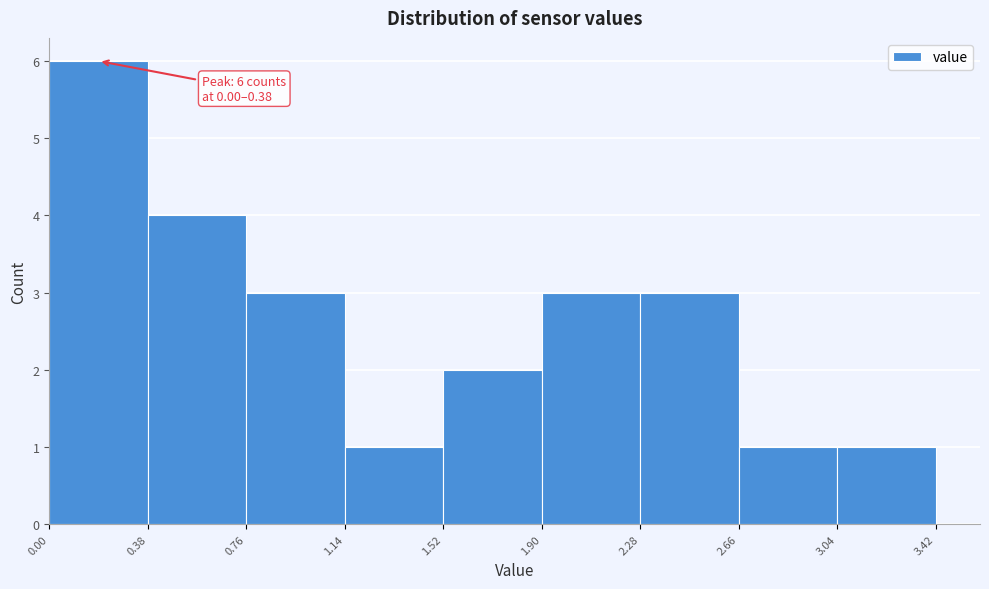

Over which range of the x-axis is the bar tallest?

0.00 to 0.38